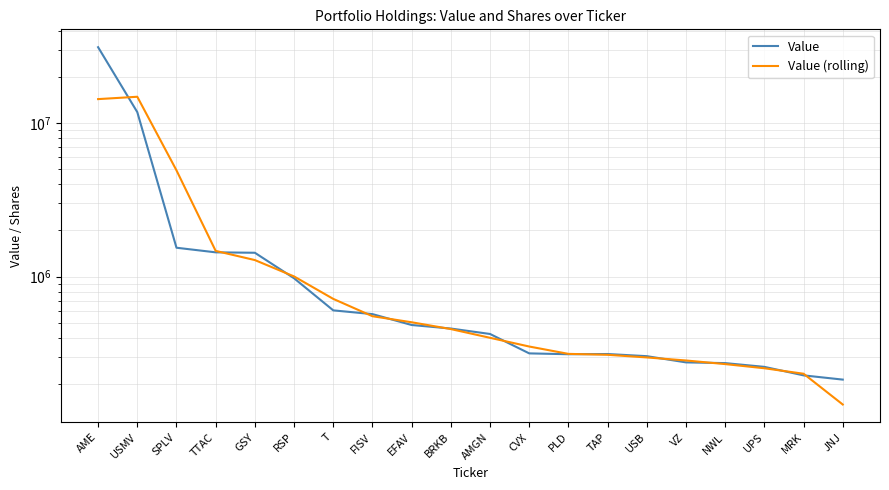

What is the value of the Value (rolling) point at the 16th from the left?

285000.0